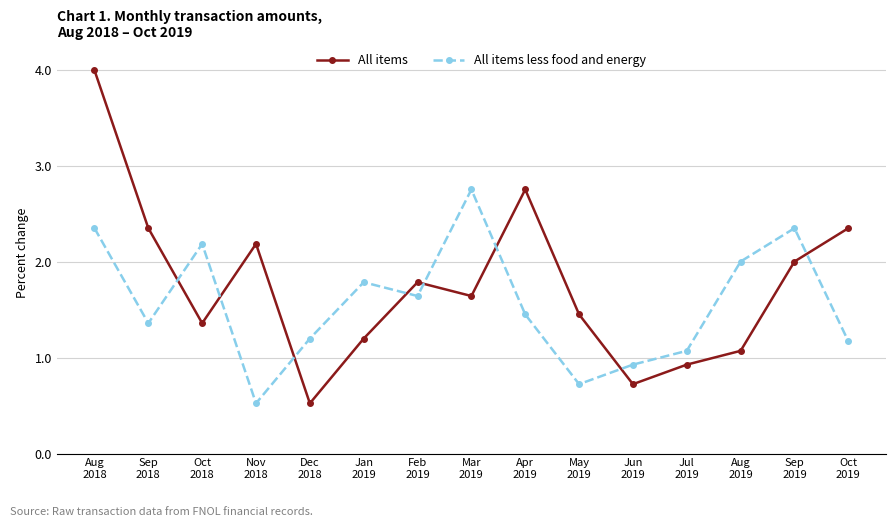

How many data points in All items are above 1?

12